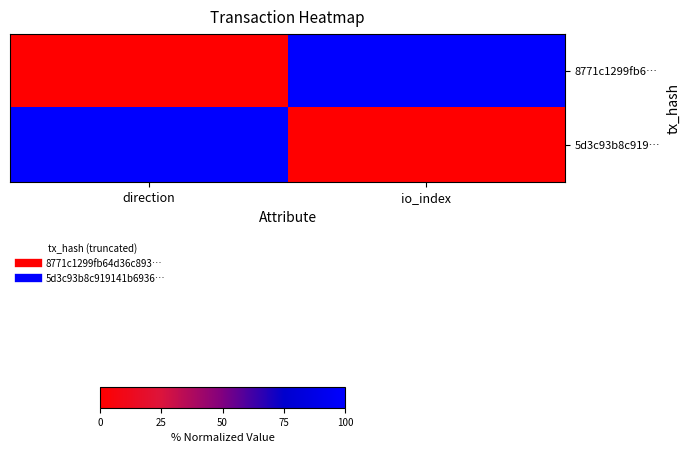

At which category is the sum across all series the highest?

direction